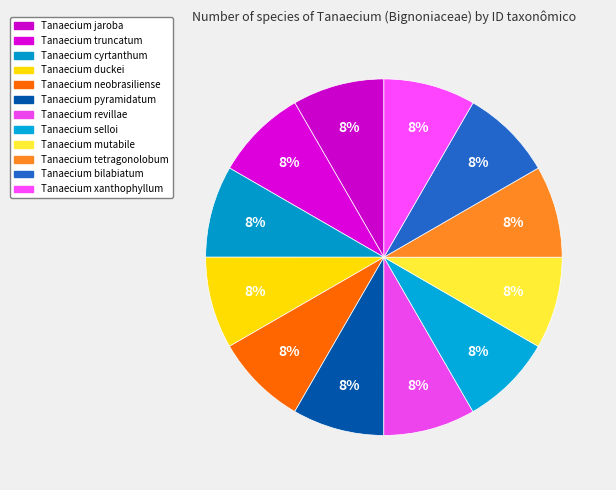

What is the largest slice in the pie chart?

Tanaecium mutabile